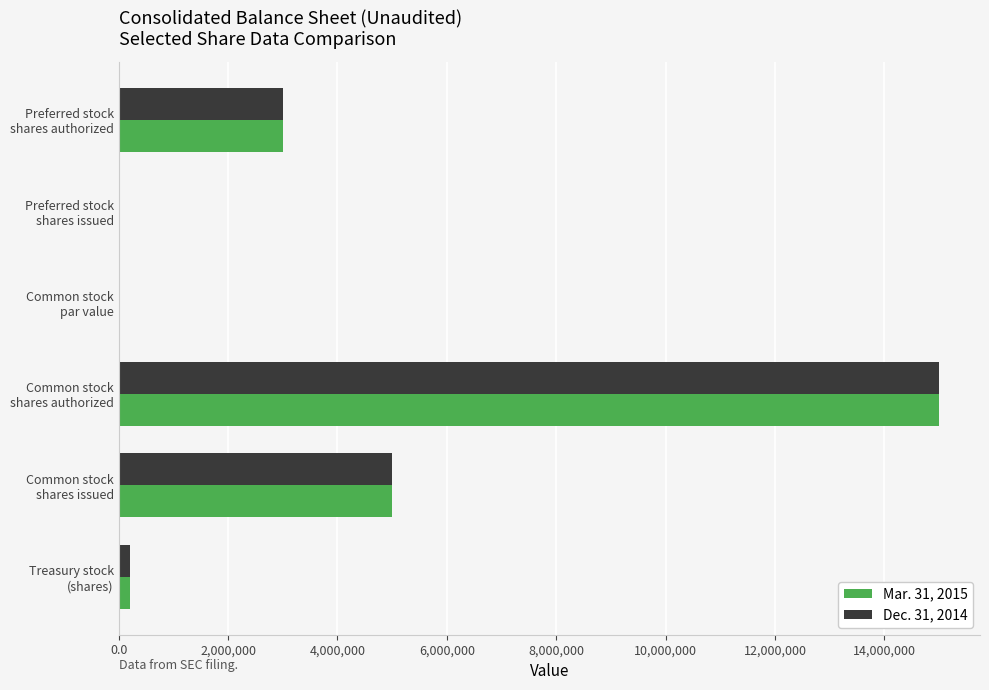

How many series are shown in this chart?

2